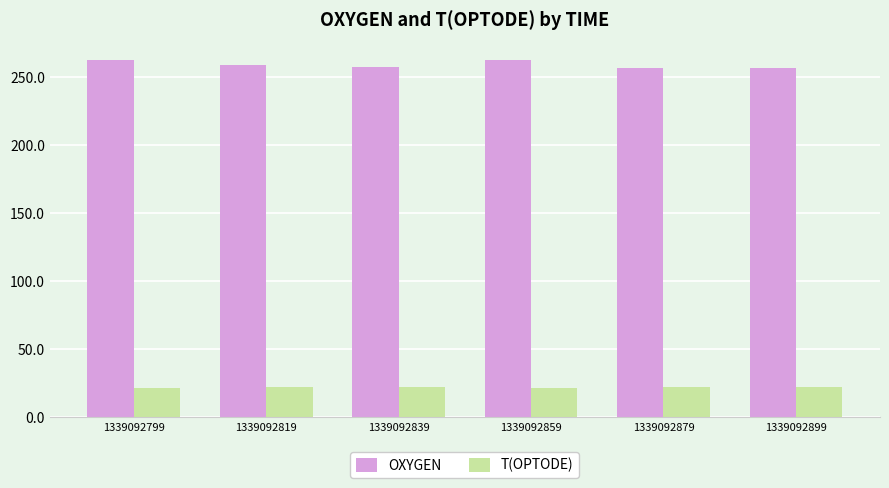

Count the number of categories in the chart.

6